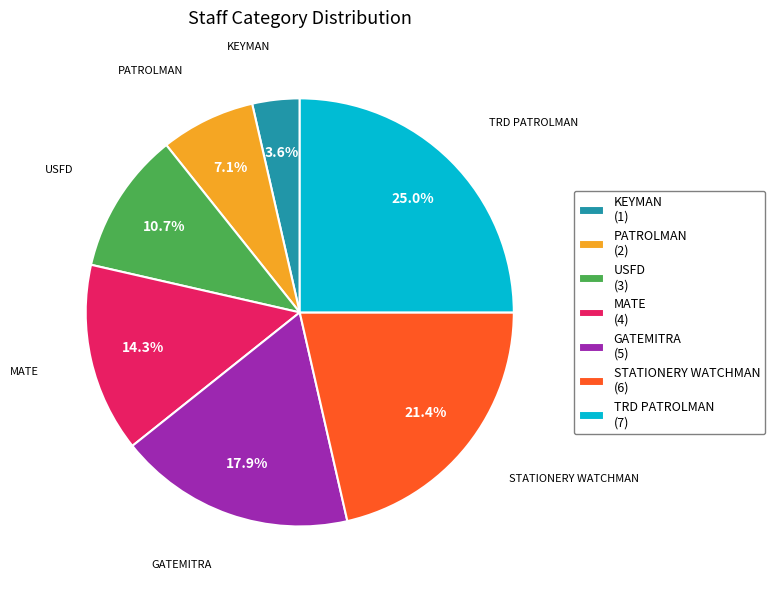

Rank the categories by value from highest to lowest.

TRD PATROLMAN, STATIONERY WATCHMAN, GATEMITRA, MATE, USFD, PATROLMAN, KEYMAN